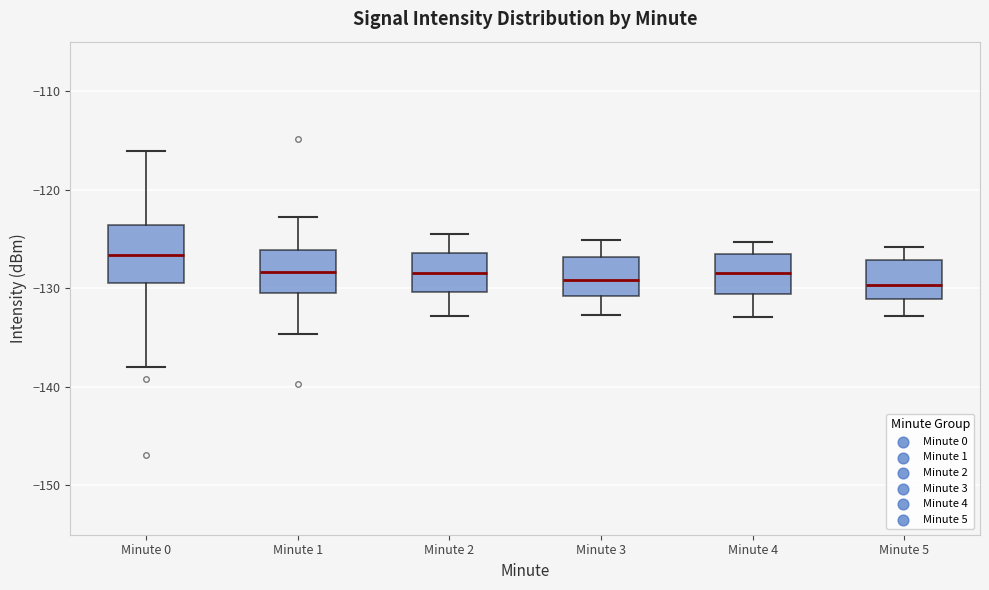

Where is the upper edge of the box for Minute 1 on the y-axis? The values are not printed on the chart, so give them approximately, as read against the axis.

-126